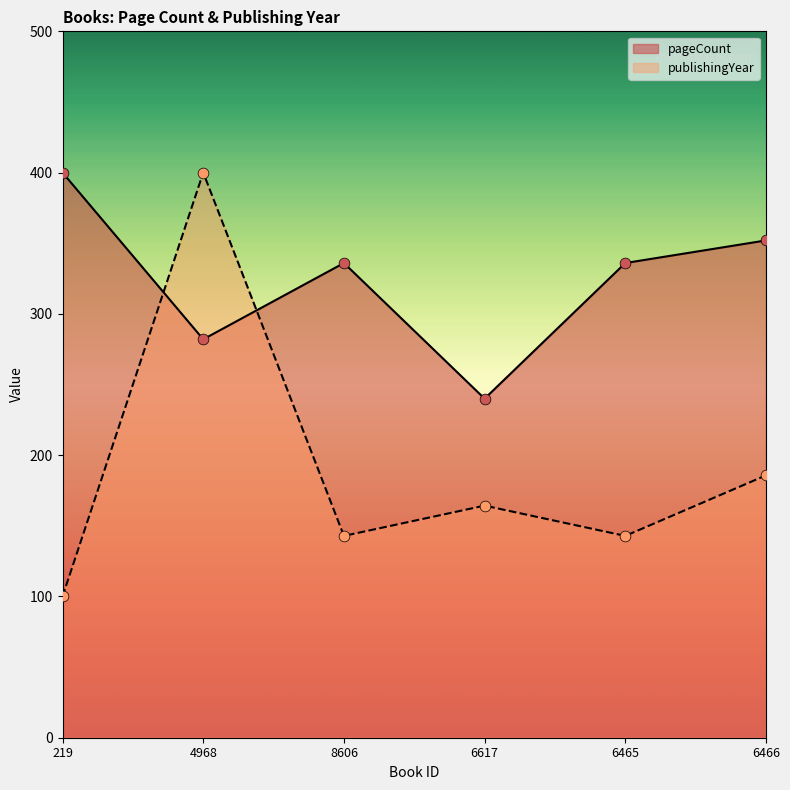

Is the value of publishingYear at 6465 greater than the value of pageCount at 6465?

No